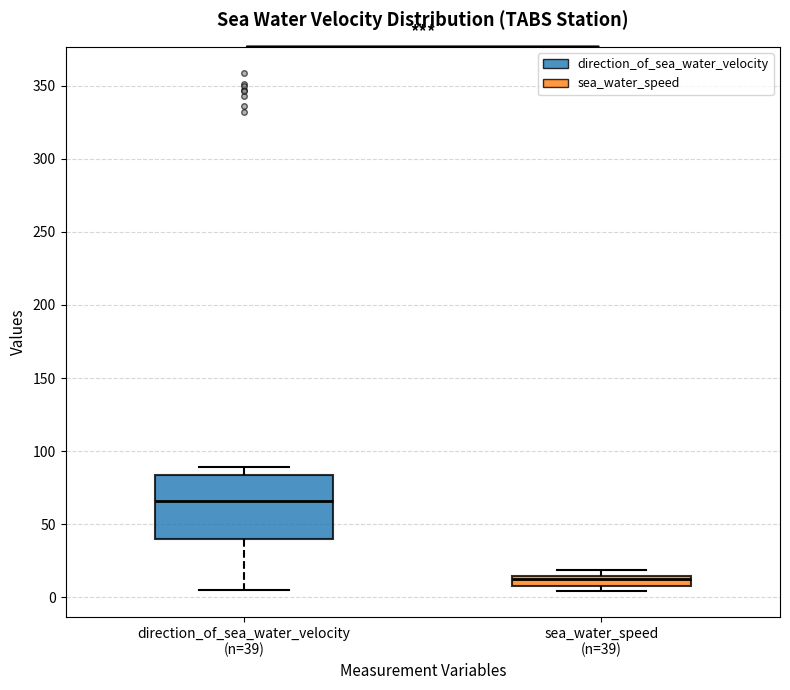

Which box is the tallest, from its lower edge to its upper edge?

direction_of_sea_water_velocity (n=39)